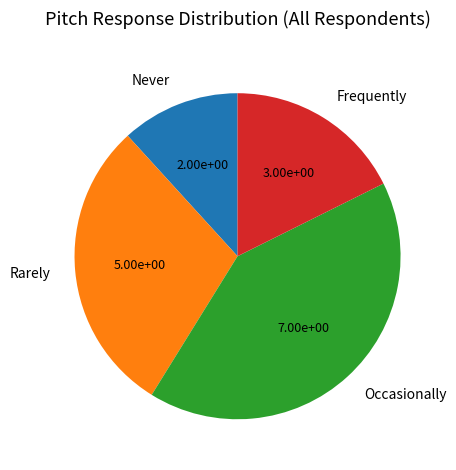

Which category has the smallest portion of the pie?

Never